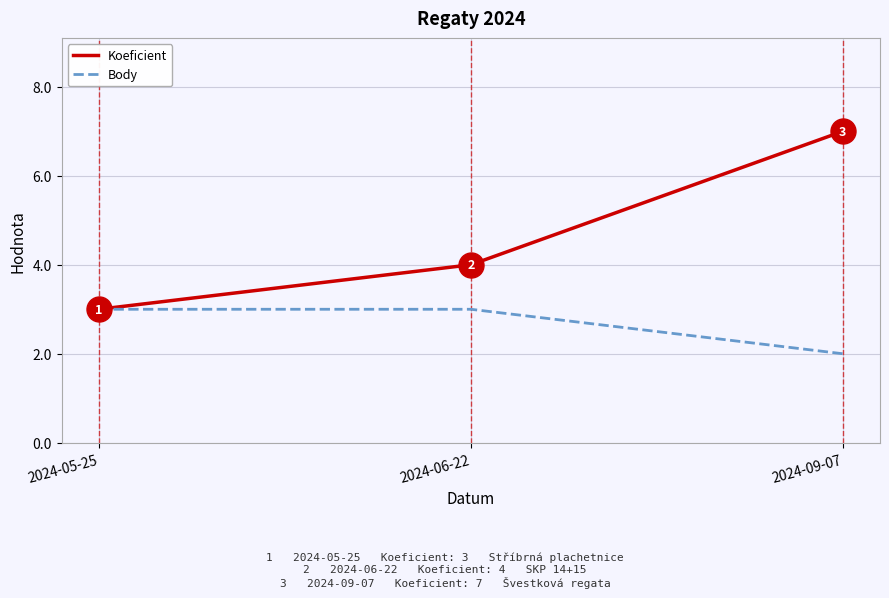

Count the Body values in the range 2 to 3.

3